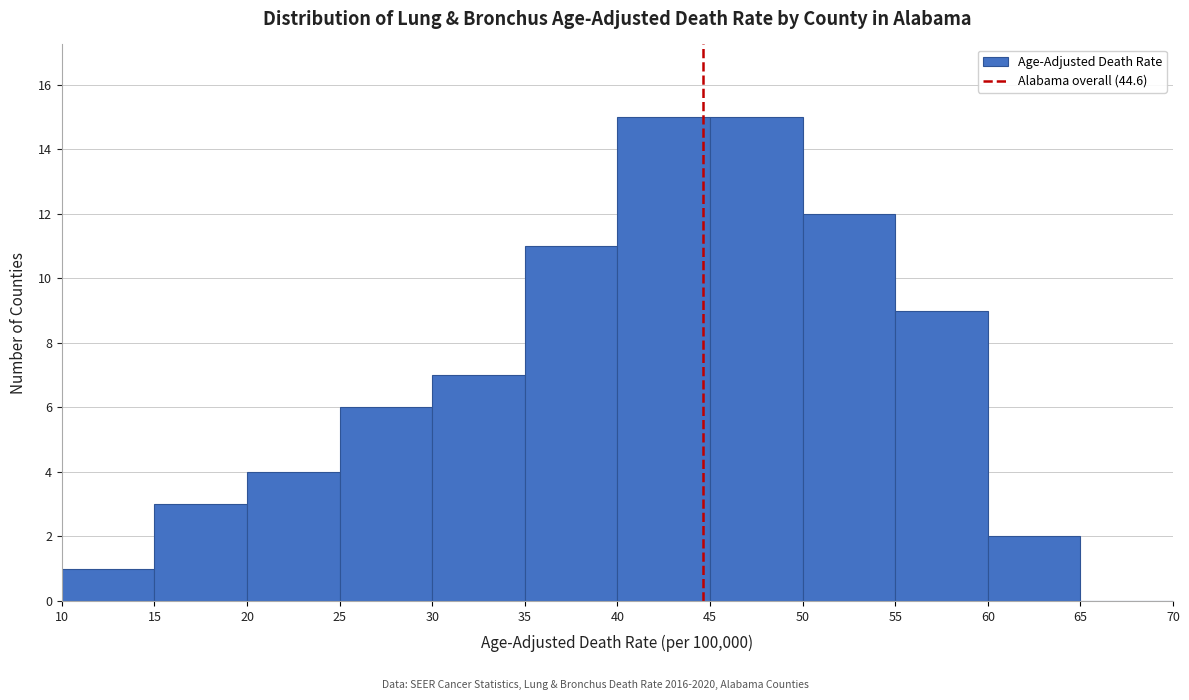

Reading left to right, transcribe this chart: for each bar, give the range it covers on the x-axis and its height. The values are not printed on the chart, so give them approximately, as read against the axis.

10 to 15: 1
15 to 20: 3
20 to 25: 4
25 to 30: 6
30 to 35: 7
35 to 40: 11
40 to 45: 15
45 to 50: 15
50 to 55: 12
55 to 60: 9
60 to 65: 2
65 to 70: 0